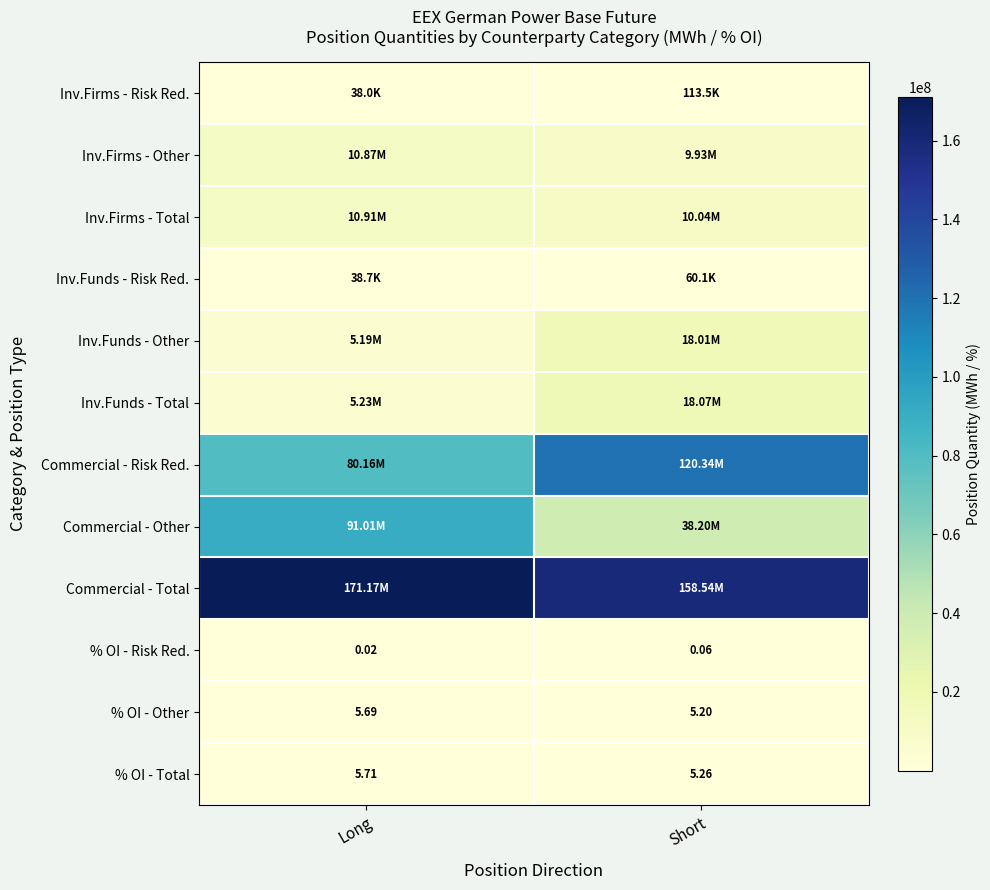

Is the value of % OI - Risk Red. at Short greater than the value of % OI - Other at Short?

No